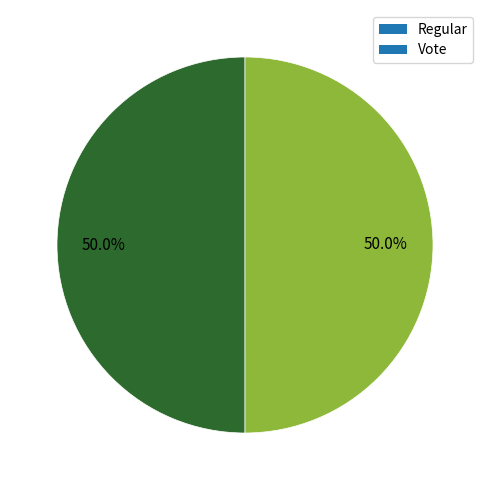

What is the ratio of the value at Regular to the value at Vote?

1.0